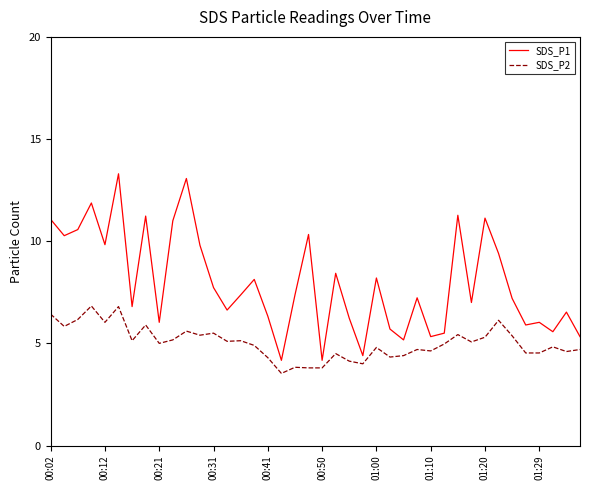

True or false: SDS_P1 and SDS_P2 intersect in this chart.

False